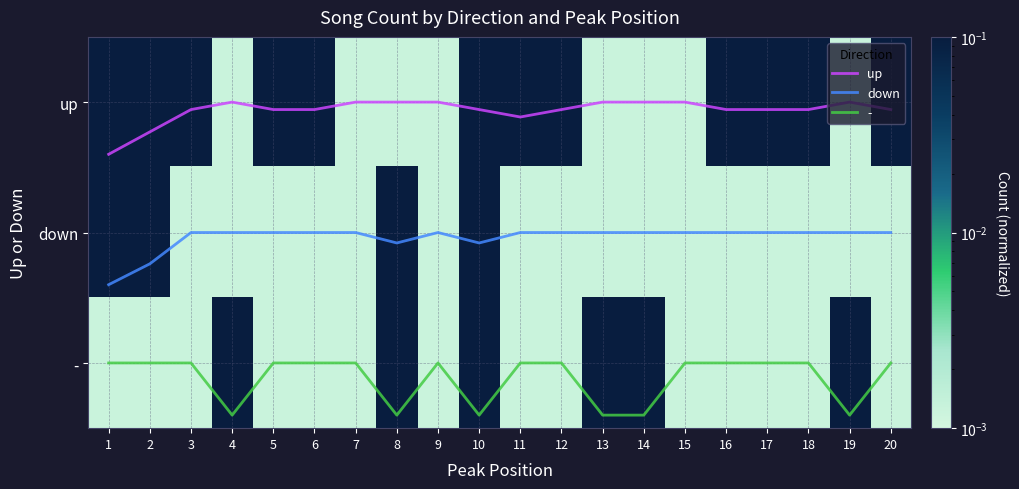

What is the sum of the down values at 1 and 4?

2.4